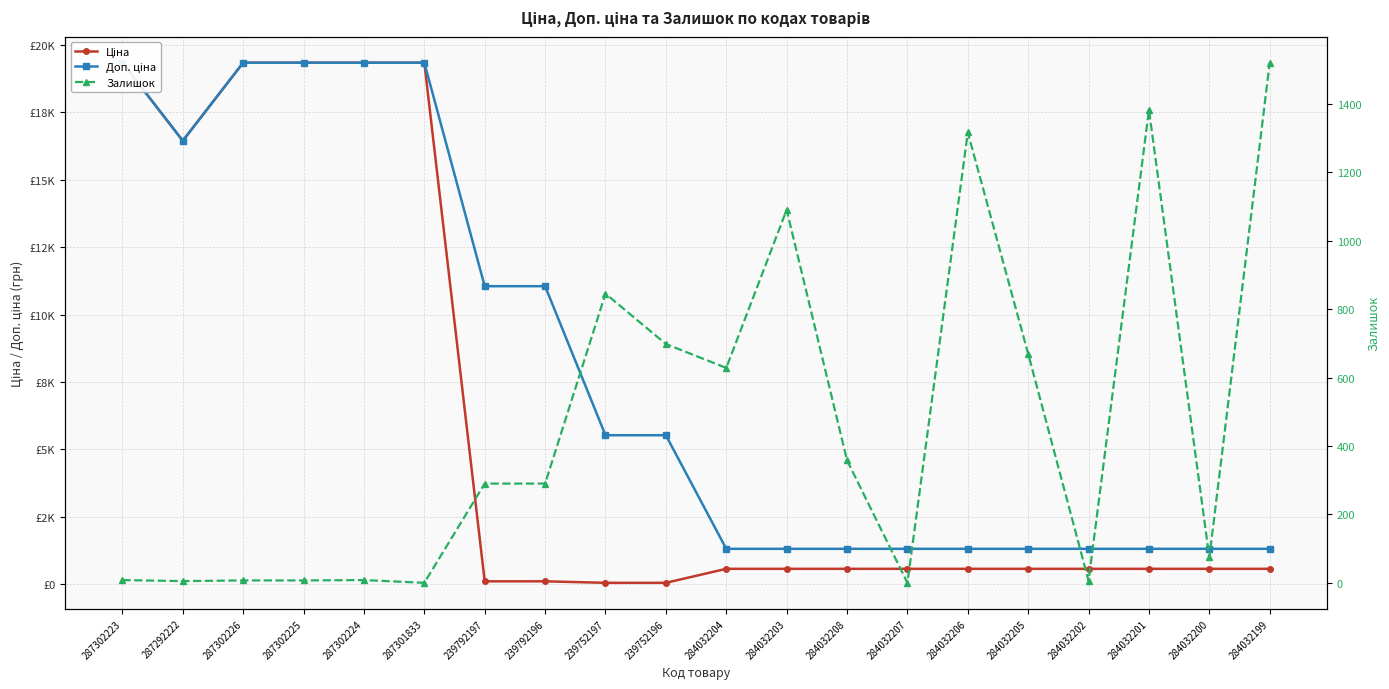

At which category is the sum across all series the highest?

287302223